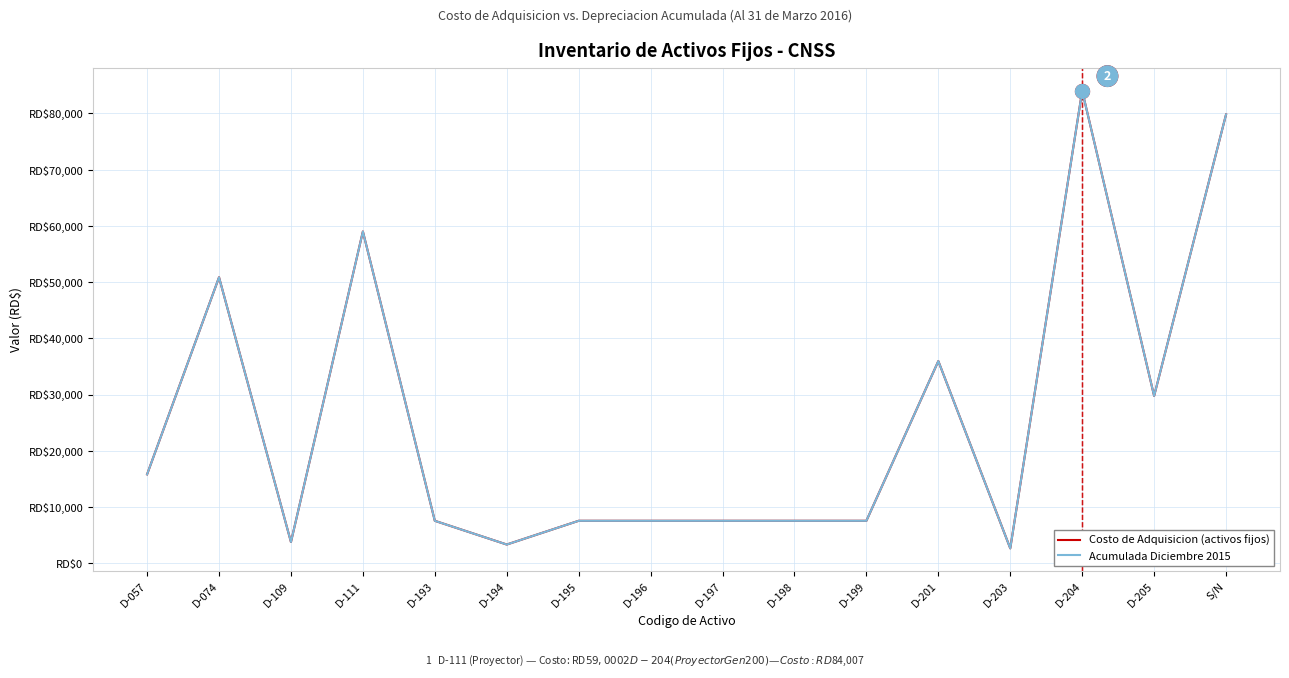

At which label does Costo de Adquisicion (activos fijos) first exceed 7537?

D-057